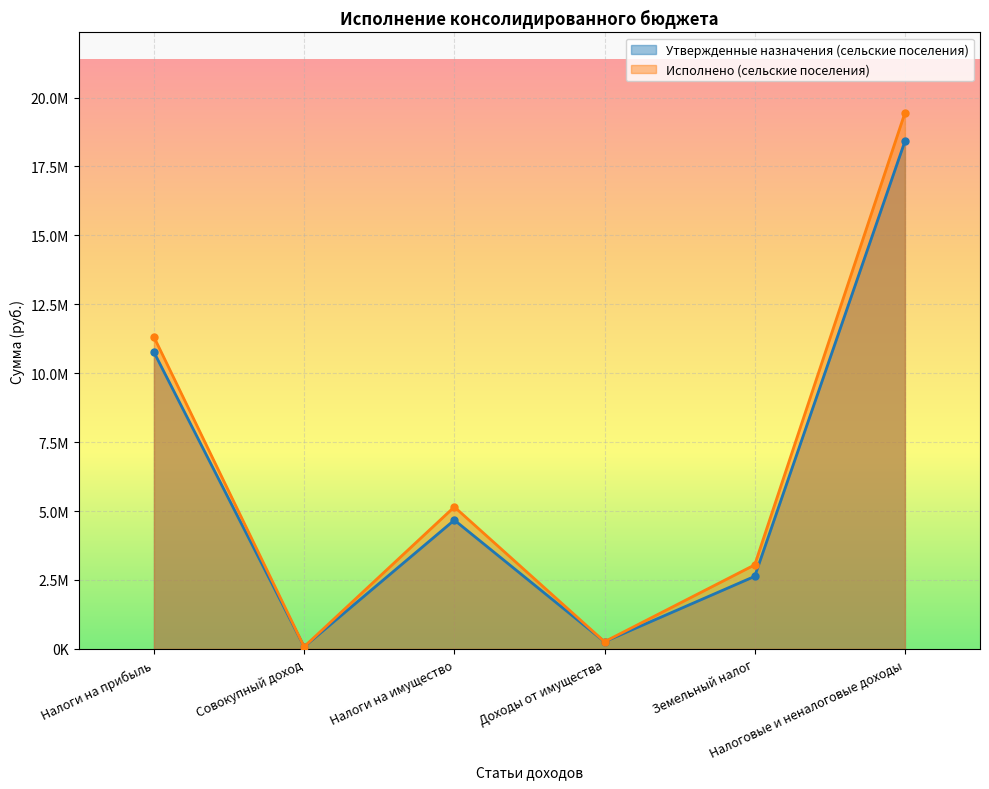

Which series has the largest total across all categories?

Исполнено (сельские поселения)